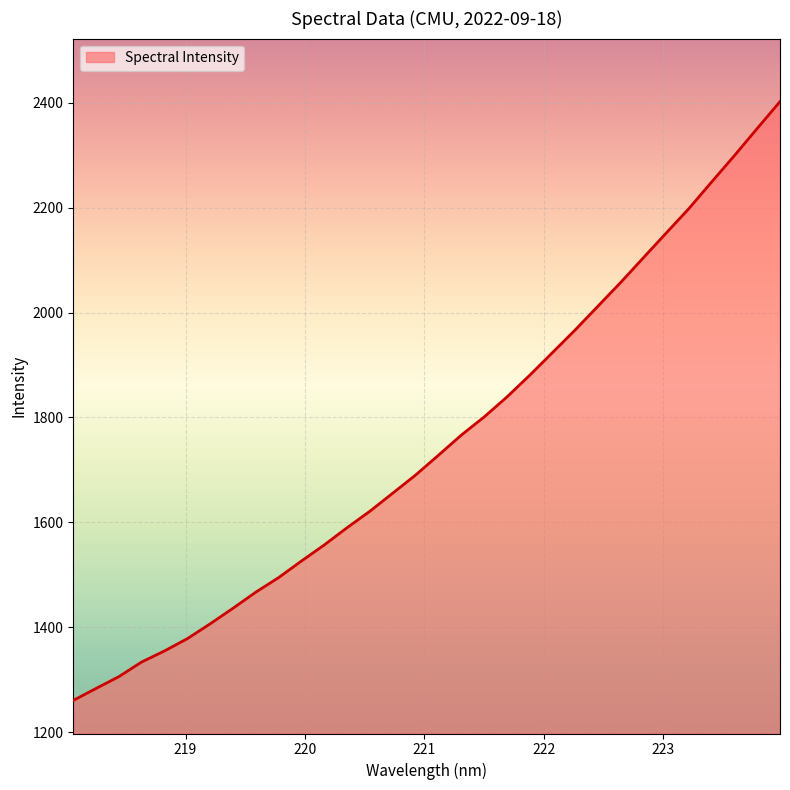

What is the greatest value displayed?

2401.9